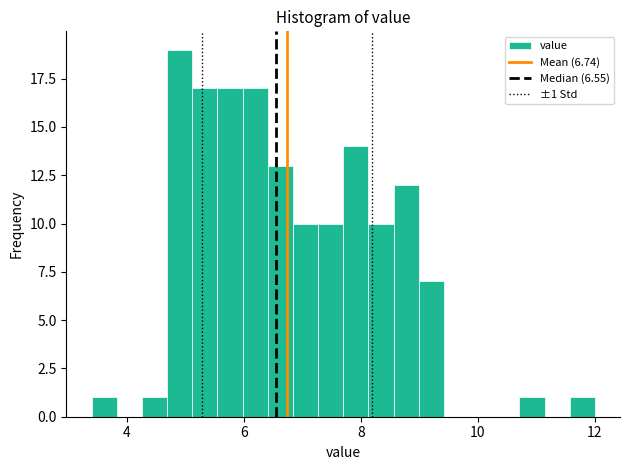

Around what value on the x-axis is the tallest bar? Give the approximate position of its centre, as read against the axis.

5.0